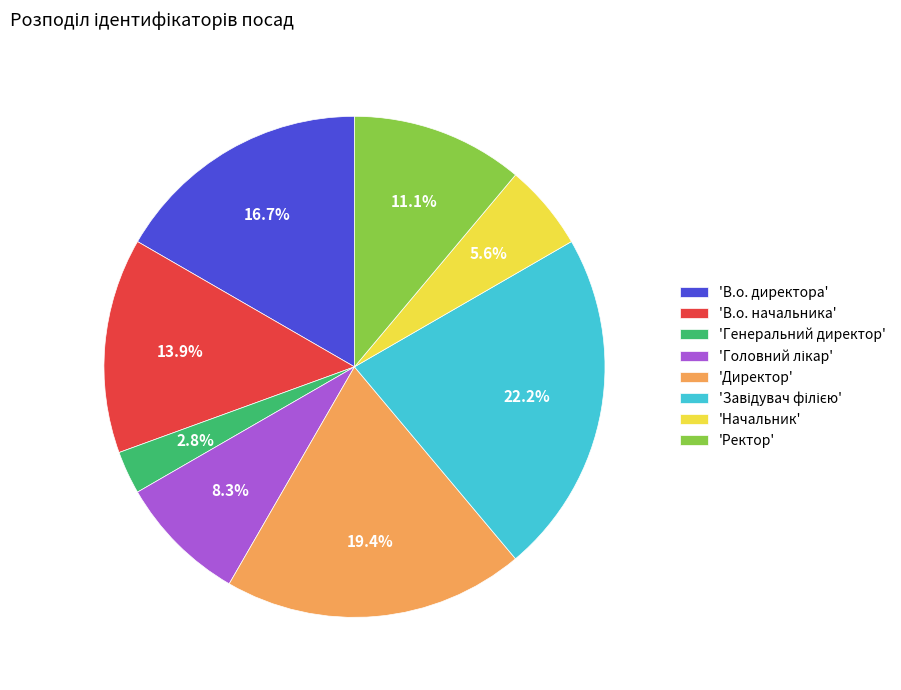

Between 'В.о. начальника' and 'Генеральний директор', which is larger?

'В.о. начальника'